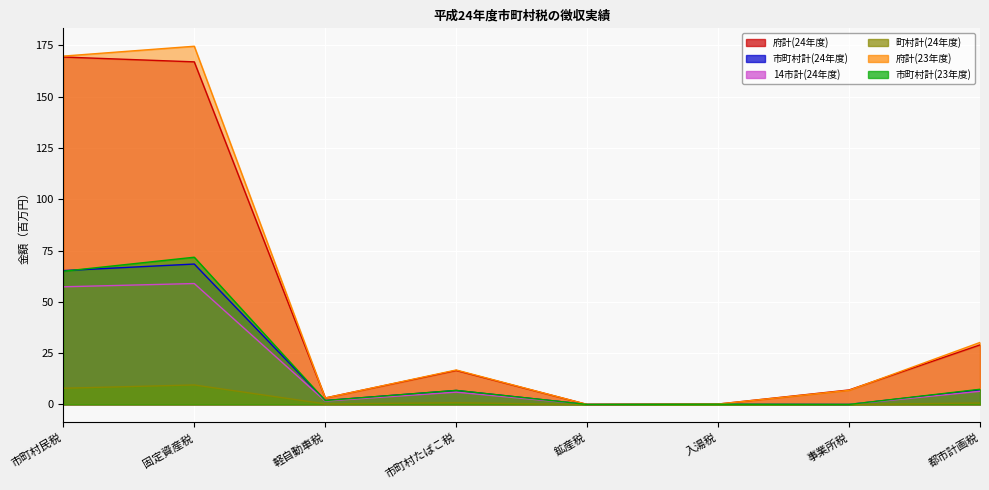

Which series has the largest range (max minus min)?

府計(23年度)